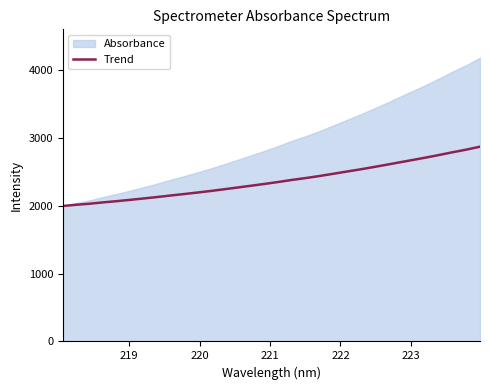

What is the lowest value of the Trend series?

1999.5